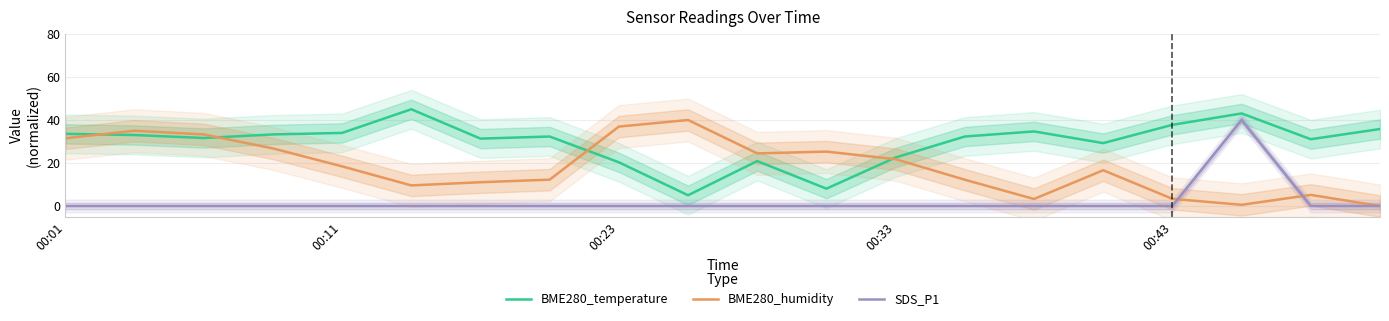

Which series has the largest range (max minus min)?

BME280_temperature